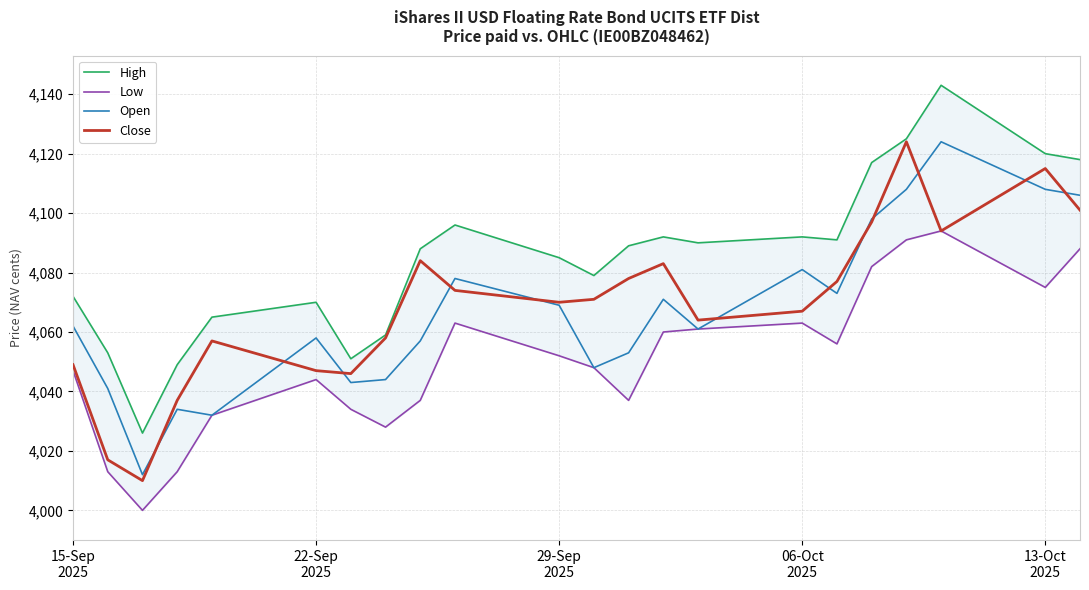

List the series in order of their peak value, lowest first.

Low, Open, Close, High